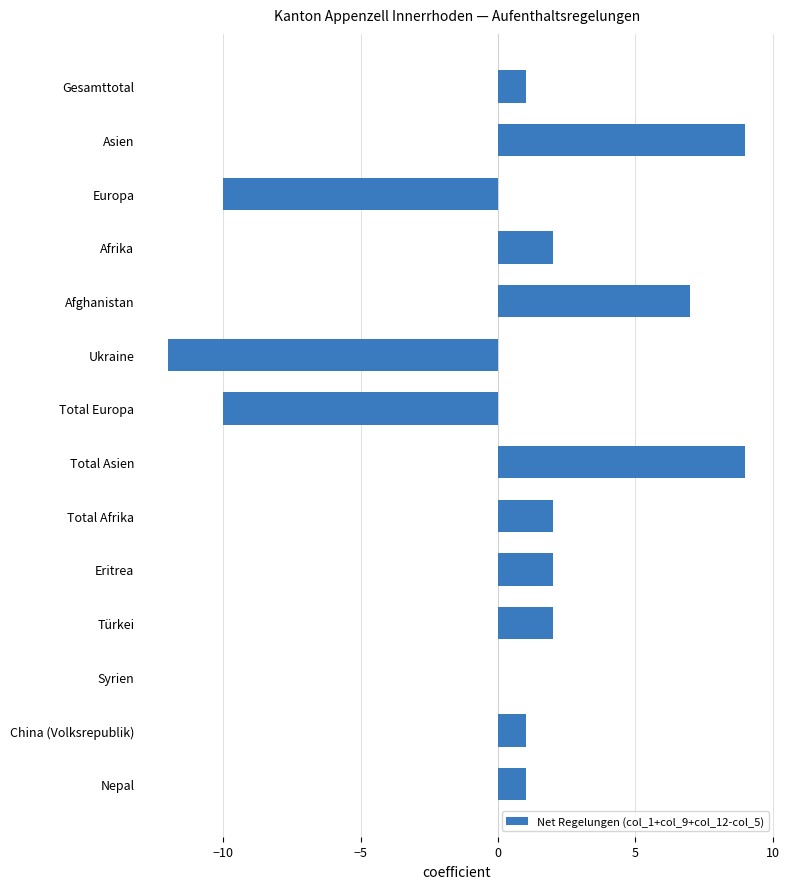

Which has a higher value, Total Afrika or Gesamttotal?

Total Afrika